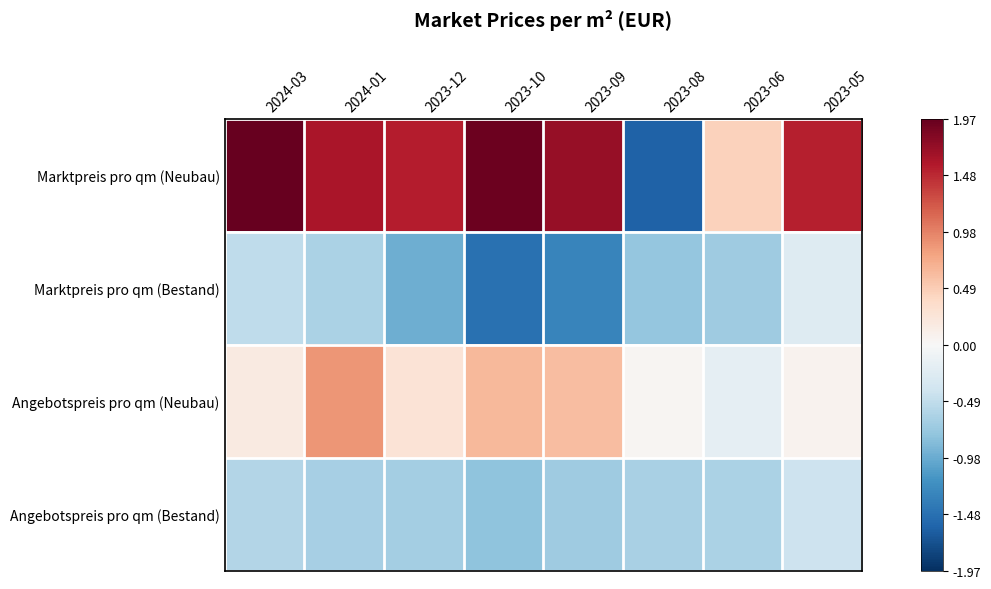

Reading right to left, list all the values displayed in this chart.

Marktpreis pro qm (Neubau): 2023-05=1.5	2023-06=0.5	2023-08=-1.6	2023-09=1.7	2023-10=1.9	2023-12=1.5	2024-01=1.6	2024-03=2.0
Marktpreis pro qm (Bestand): 2023-05=-0.3	2023-06=-0.7	2023-08=-0.8	2023-09=-1.3	2023-10=-1.5	2023-12=-1.0	2024-01=-0.6	2024-03=-0.5
Angebotspreis pro qm (Neubau): 2023-05=0.1	2023-06=-0.2	2023-08=0.0	2023-09=0.6	2023-10=0.6	2023-12=0.3	2024-01=0.9	2024-03=0.2
Angebotspreis pro qm (Bestand): 2023-05=-0.4	2023-06=-0.6	2023-08=-0.6	2023-09=-0.7	2023-10=-0.8	2023-12=-0.7	2024-01=-0.6	2024-03=-0.6